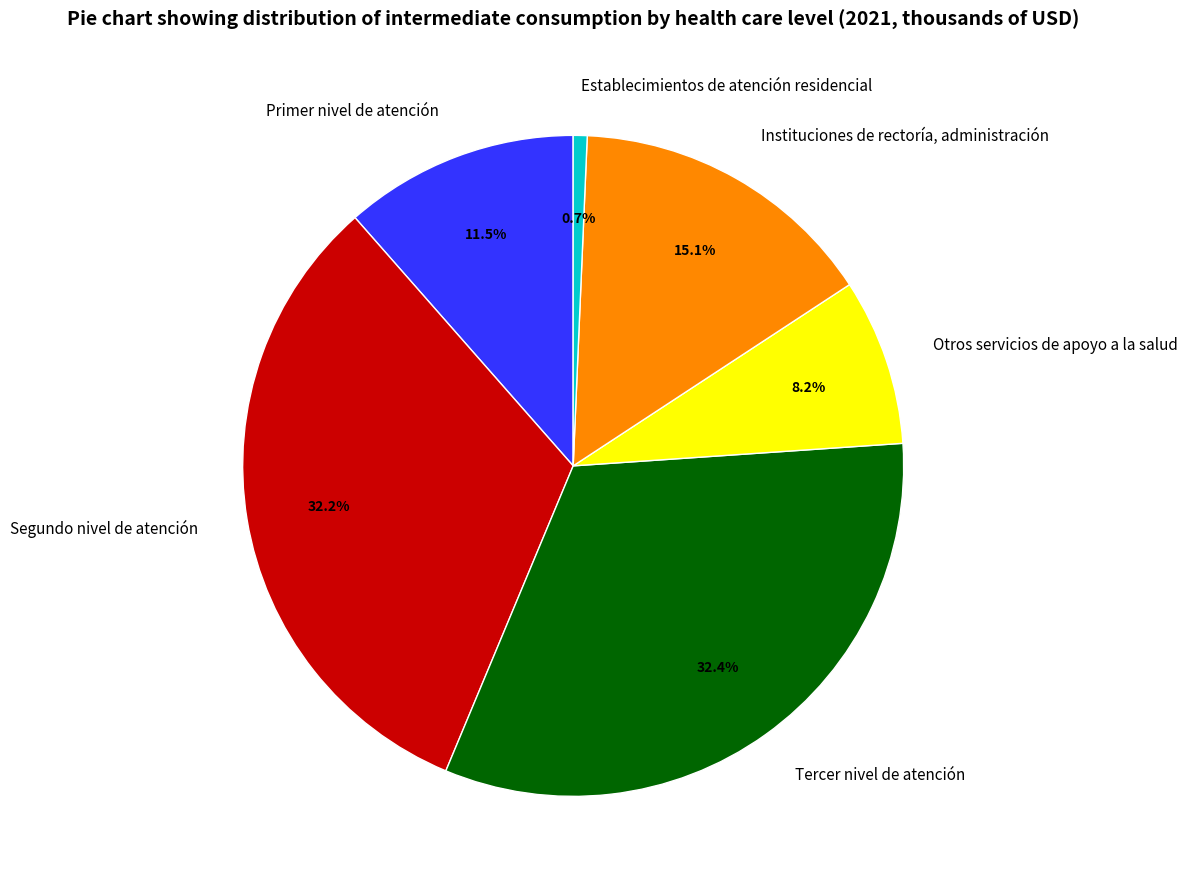

Approximately how many times larger is the value at Tercer nivel de atención compared to Otros servicios de apoyo a la salud?

4.0